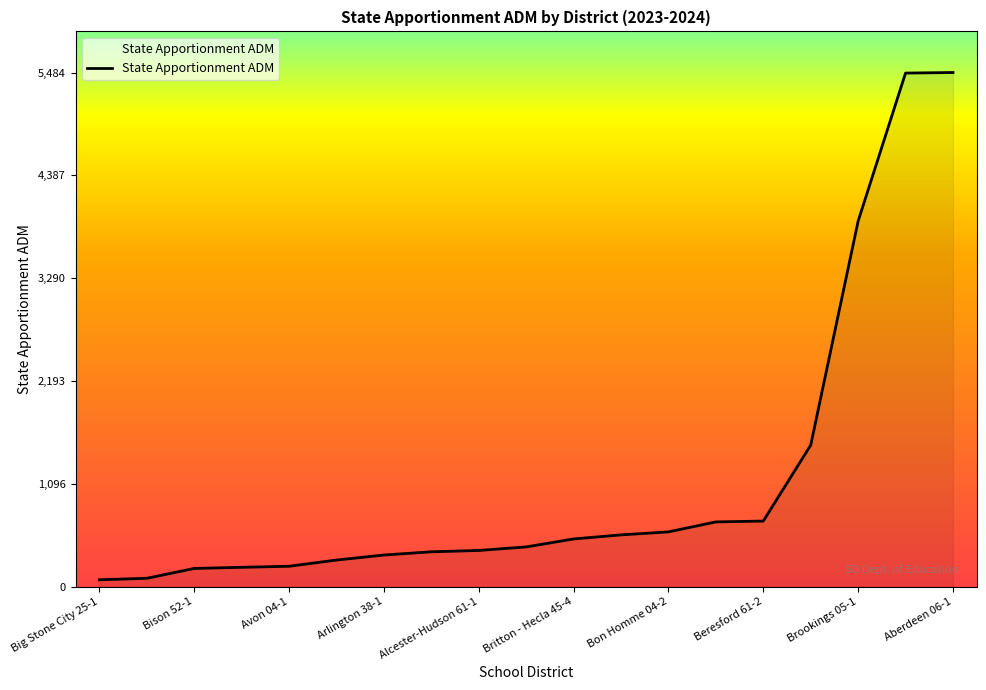

What is the greatest value displayed?

5484.9